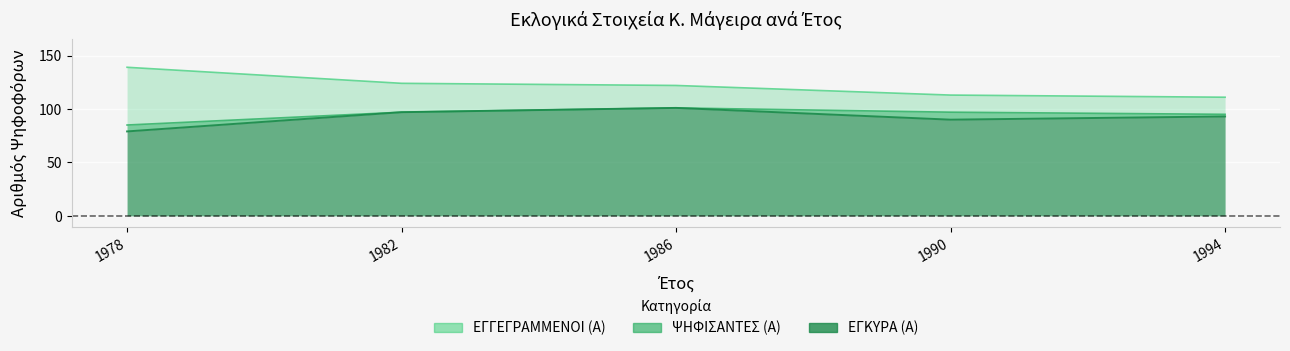

True or false: ΕΓΚΥΡΑ (Α) and ΨΗΦΙΣΑΝΤΕΣ (Α) cross at least once.

False